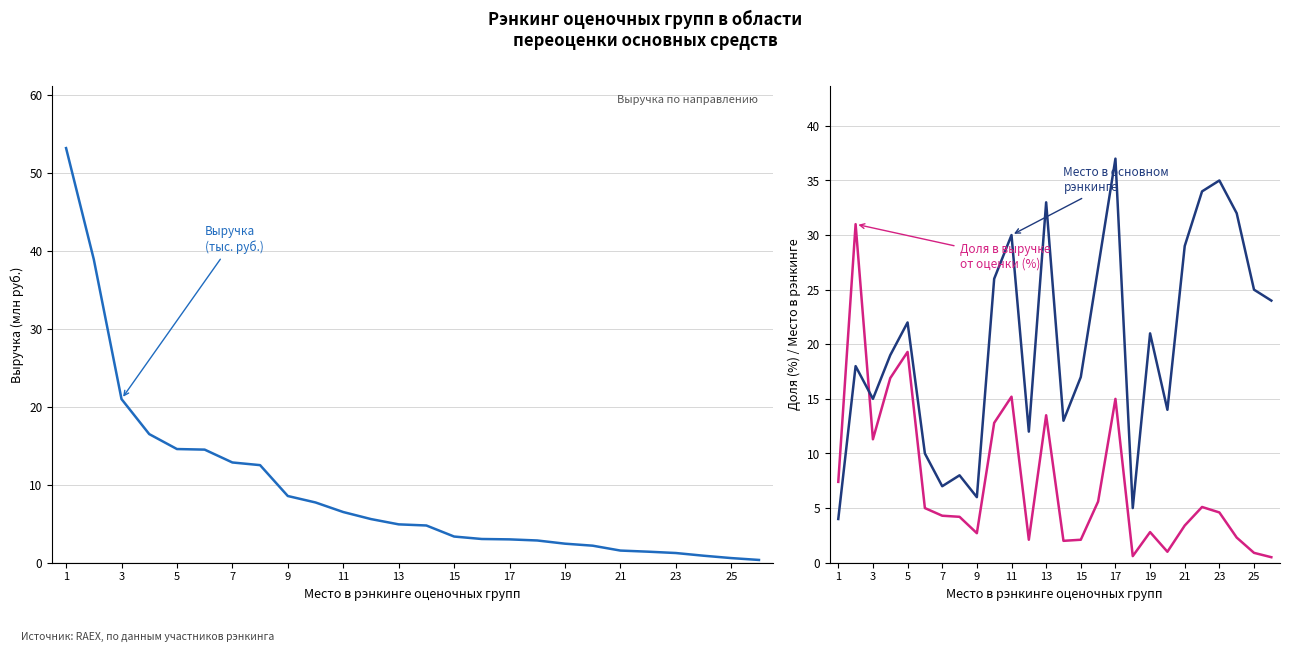

Does the chart have visible grid lines?

Yes